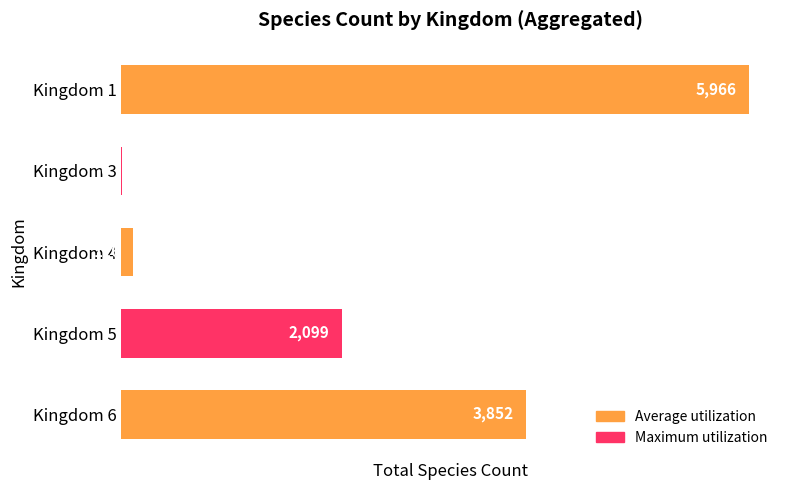

Between Kingdom 5 and Kingdom 3, which is larger?

Kingdom 5